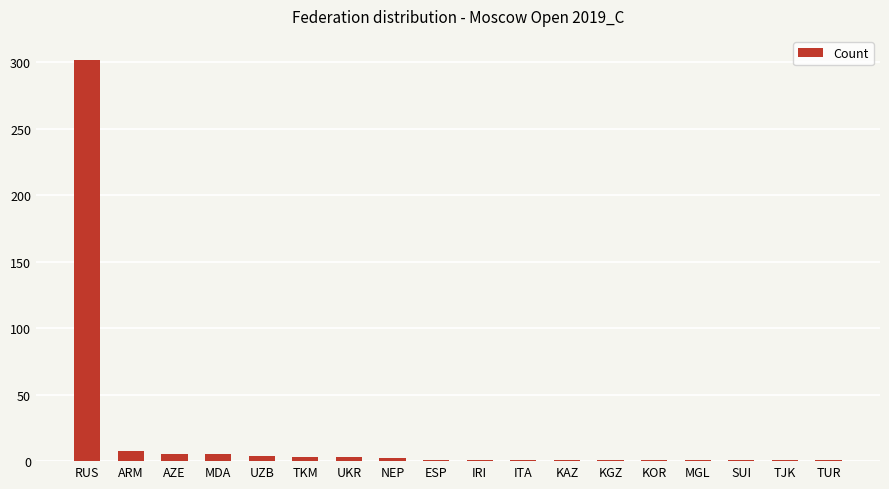

What is the maximum value shown in the chart?

302